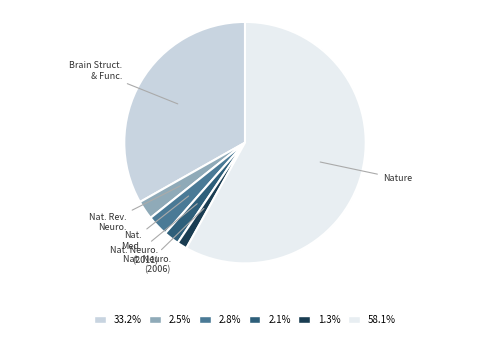

How many segments does this pie chart have?

6